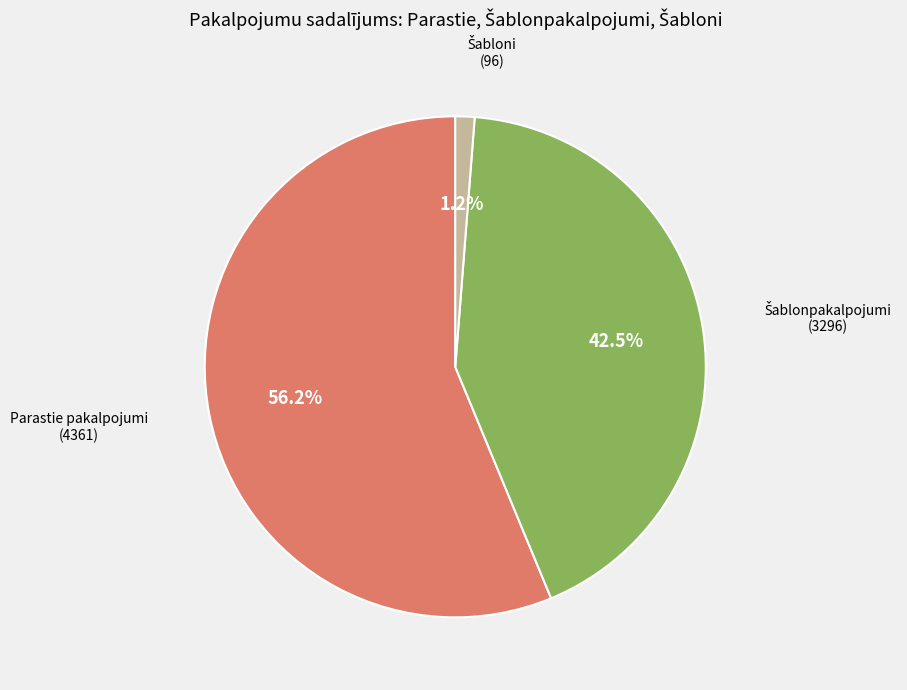

How many segments does this pie chart have?

3